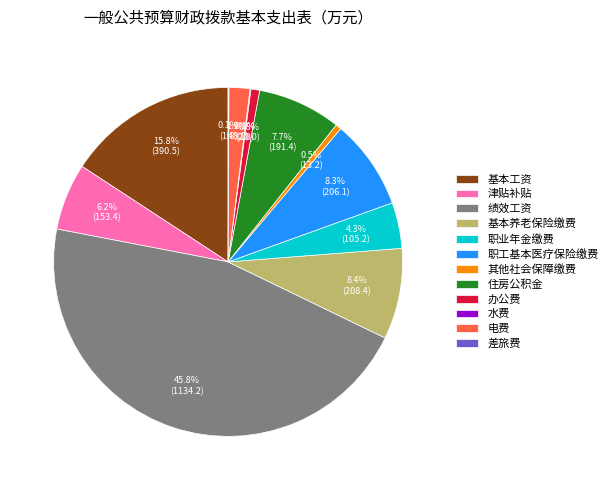

Which has a higher value, 基本工资 or 津贴补贴?

基本工资